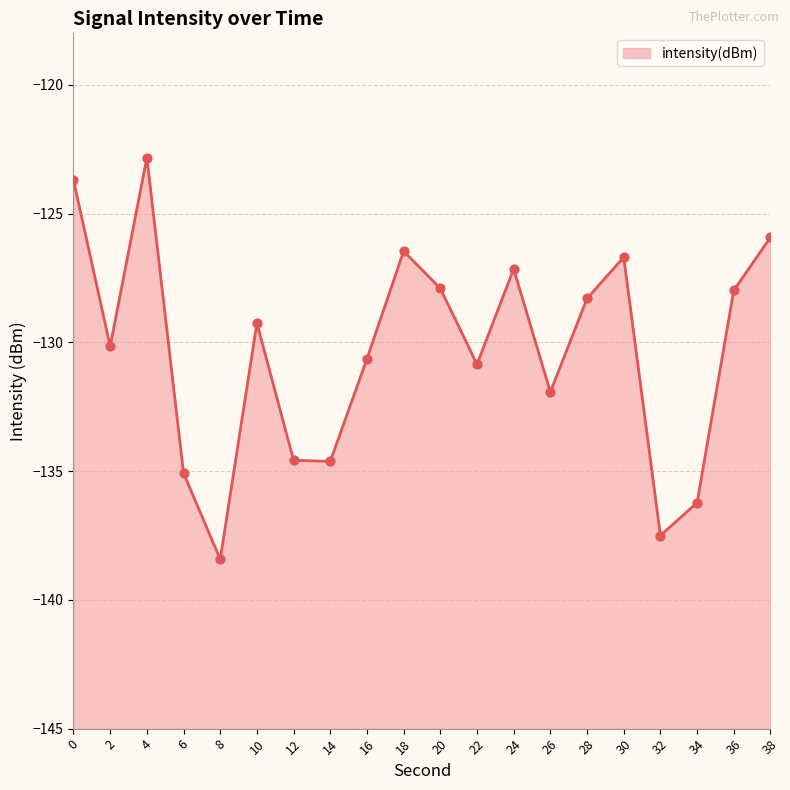

What is the change in value from 22 to 24?

+3.7